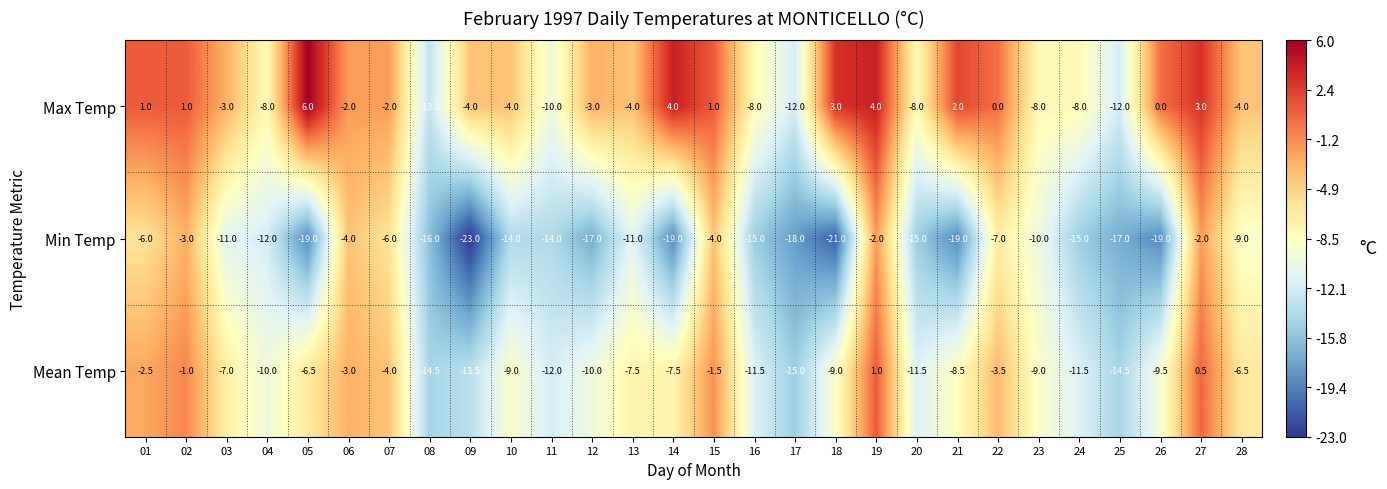

Count the number of categories in the chart.

28